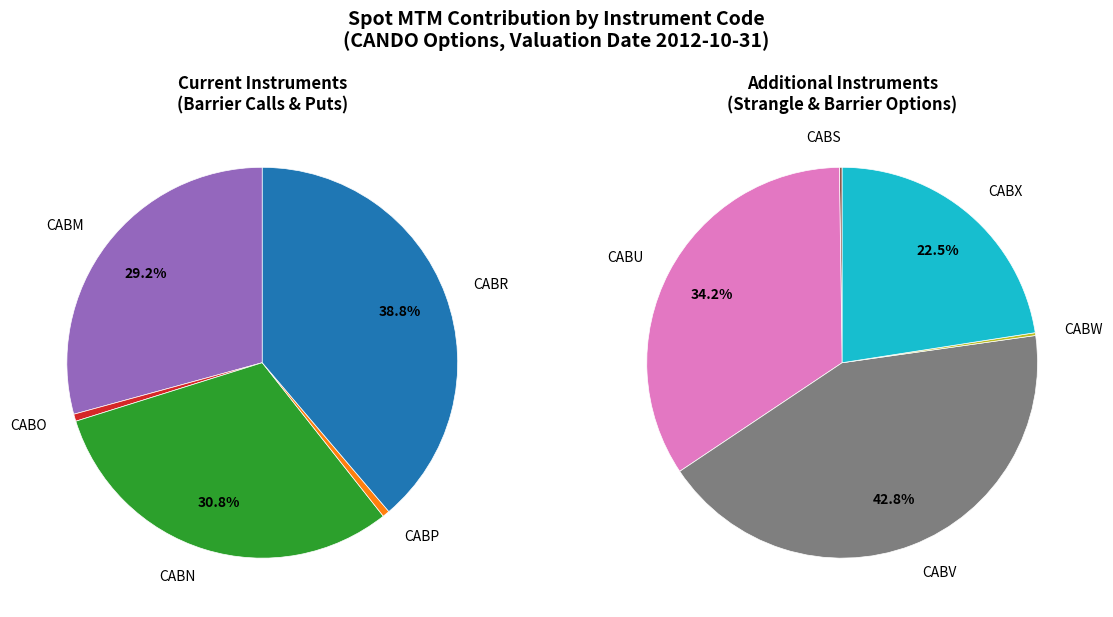

Is it true that CABV is 33% of the pie?

False